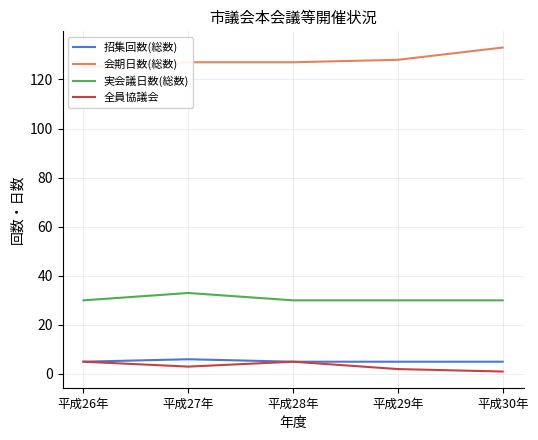

What are all the series names shown in the legend?

招集回数(総数), 会期日数(総数), 実会議日数(総数), 全員協議会